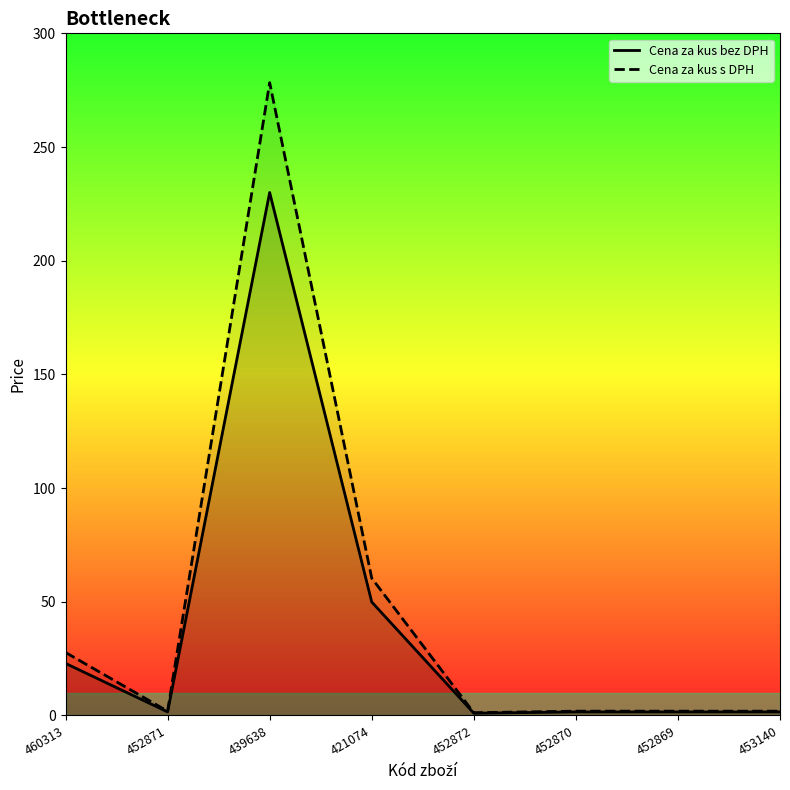

How many lines are shown in the chart?

2